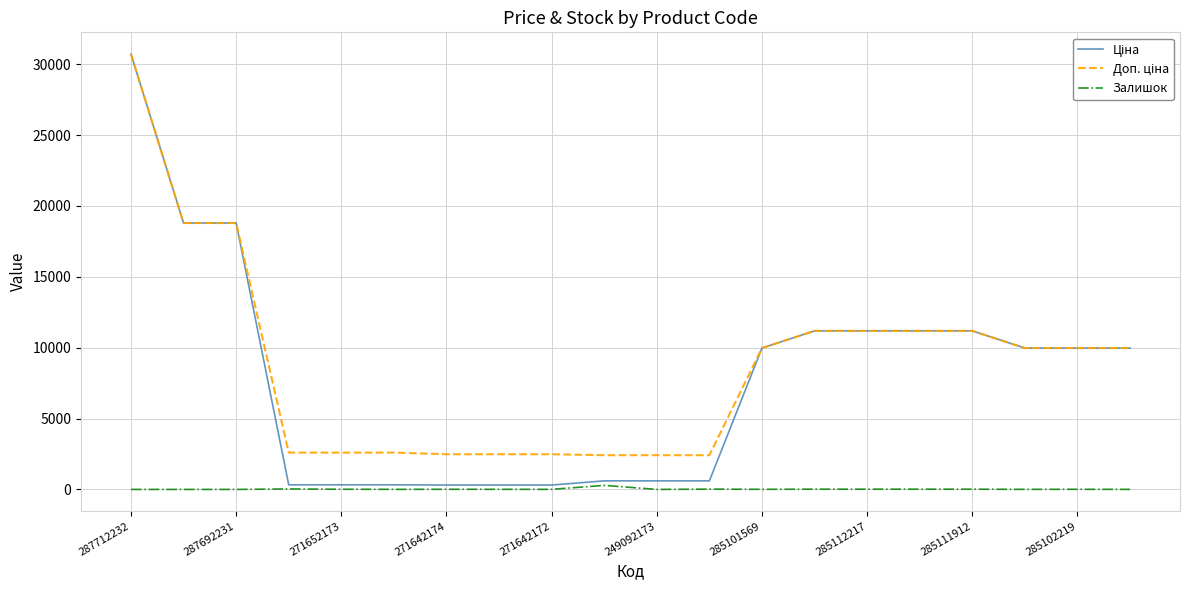

What is the greatest value displayed?

30717.1